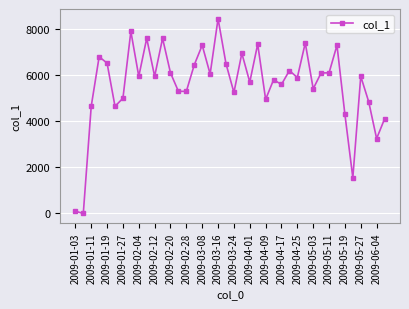

What is the greatest value displayed?

8450